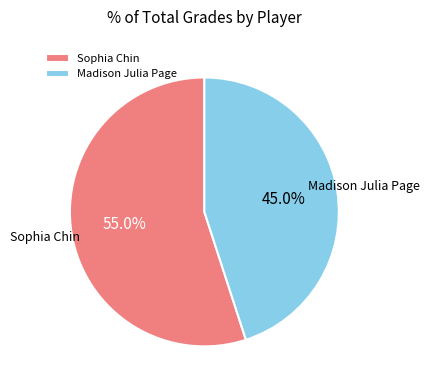

Is Madison Julia Page the majority of the pie?

No